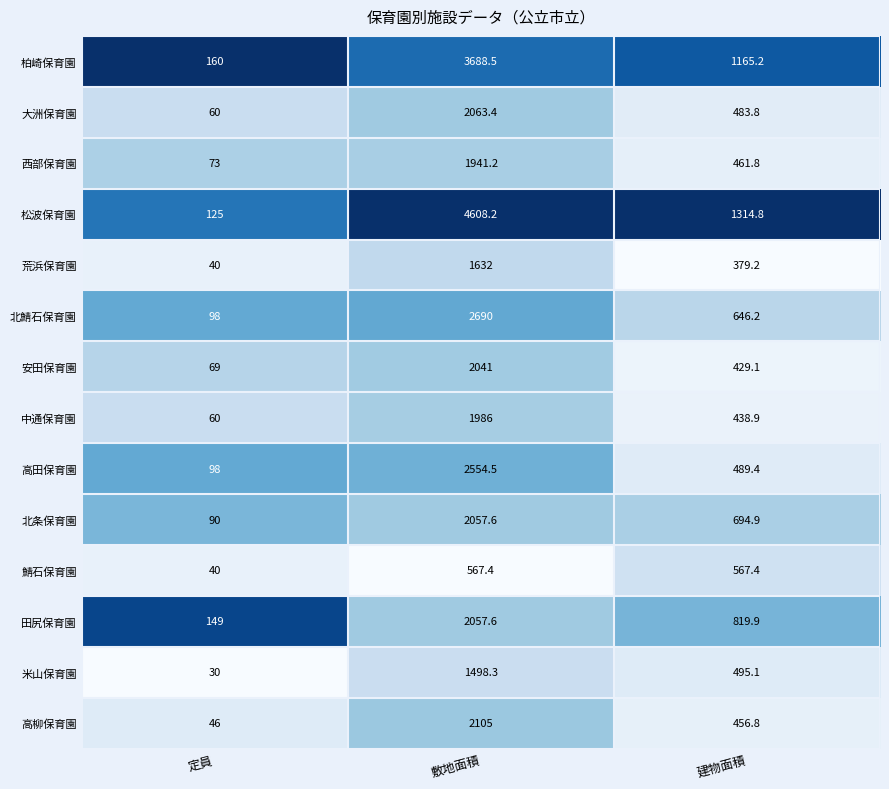

What is the difference between the 北鯖石保育園 values at 敷地面積 and 建物面積?

2043.8